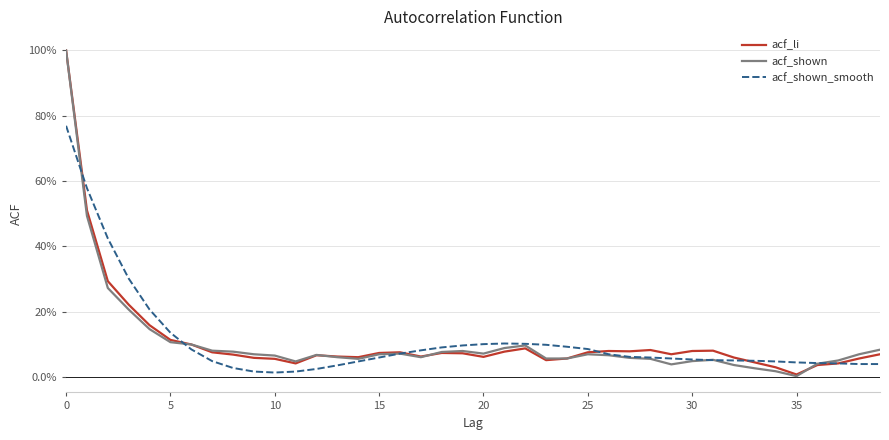

Is this an area chart (filled region under the line)?

No